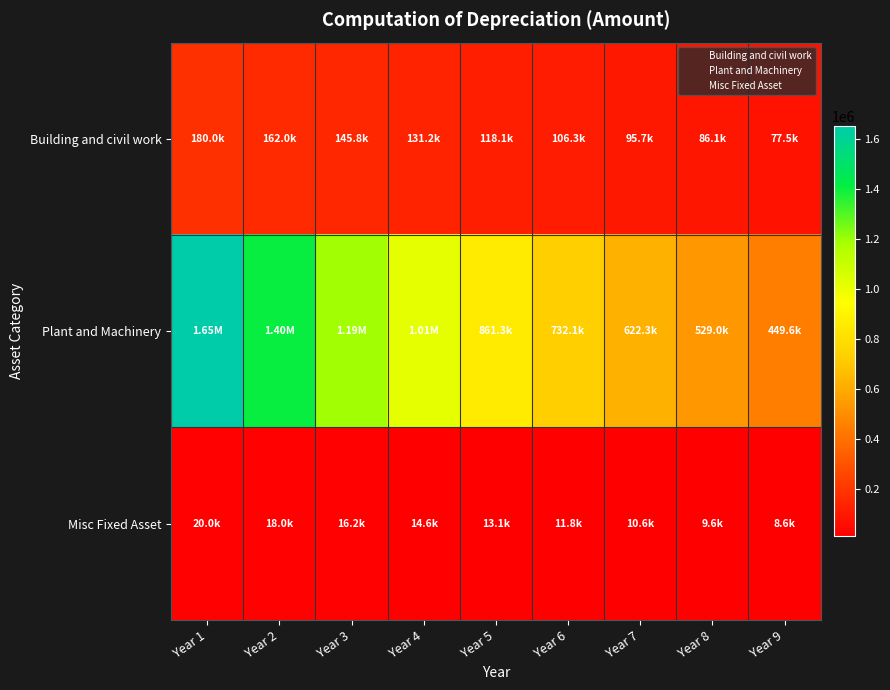

Reading left to right, transcribe all the data shown in this chart.

Building and civil work: Year 1=180000.0	Year 2=162000.0	Year 3=145800.0	Year 4=131220.0	Year 5=118098.0	Year 6=106288.2	Year 7=95659.4	Year 8=86093.4	Year 9=77484.1
Plant and Machinery: Year 1=1650000.0	Year 2=1402500.0	Year 3=1192125.0	Year 4=1013306.2	Year 5=861310.3	Year 6=732113.8	Year 7=622296.7	Year 8=528952.2	Year 9=449609.4
Misc Fixed Asset: Year 1=20000.0	Year 2=18000.0	Year 3=16200.0	Year 4=14580.0	Year 5=13122.0	Year 6=11809.8	Year 7=10628.8	Year 8=9565.9	Year 9=8609.3